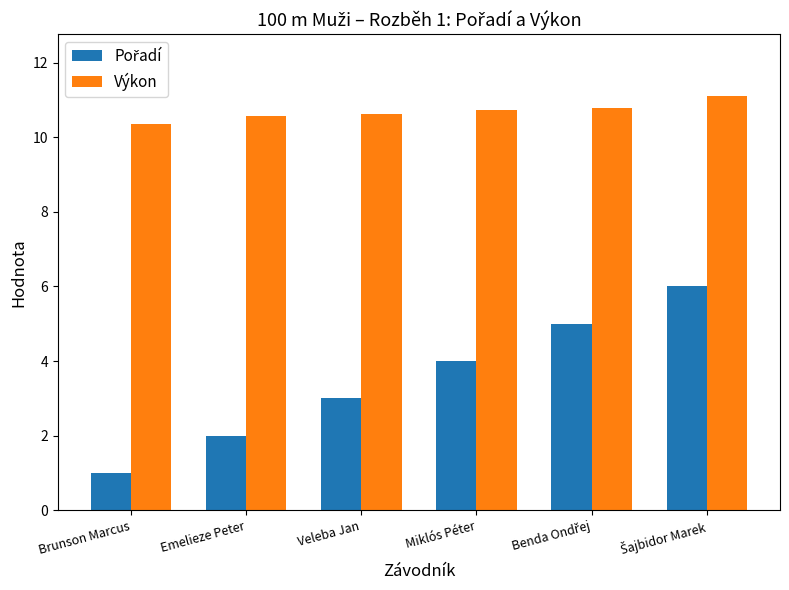

At how many categories does at least one series exceed 5?

6